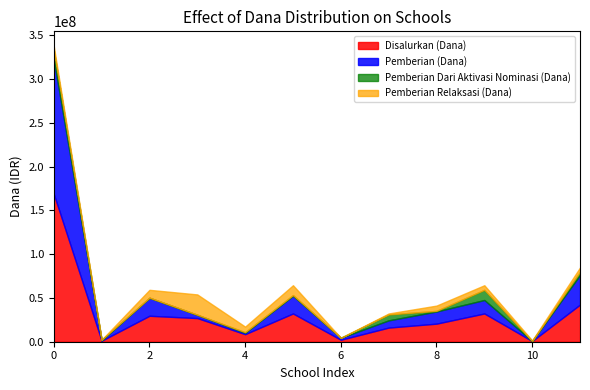

Which series has the widest spread of values?

Disalurkan (Dana)